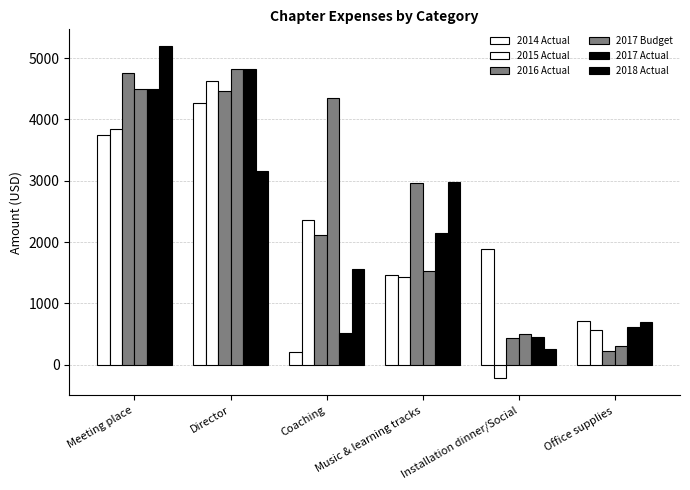

What is the difference between the 2016 Actual values at Director and Music & learning tracks?

1491